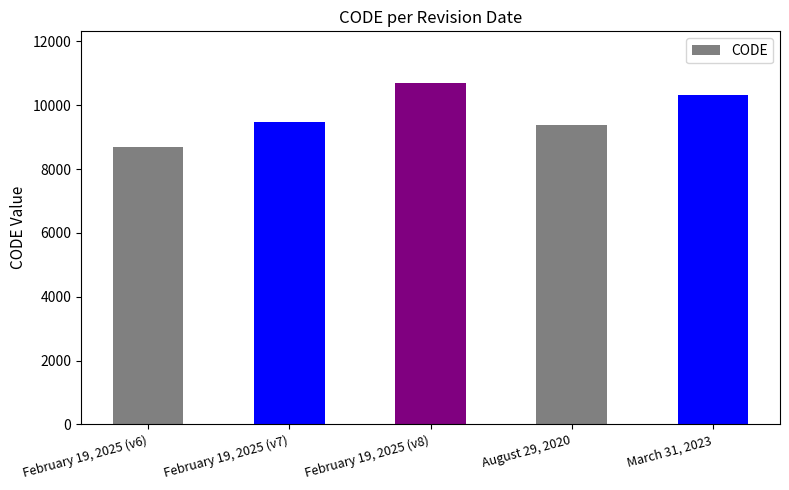

How many categories are shown in the chart?

5